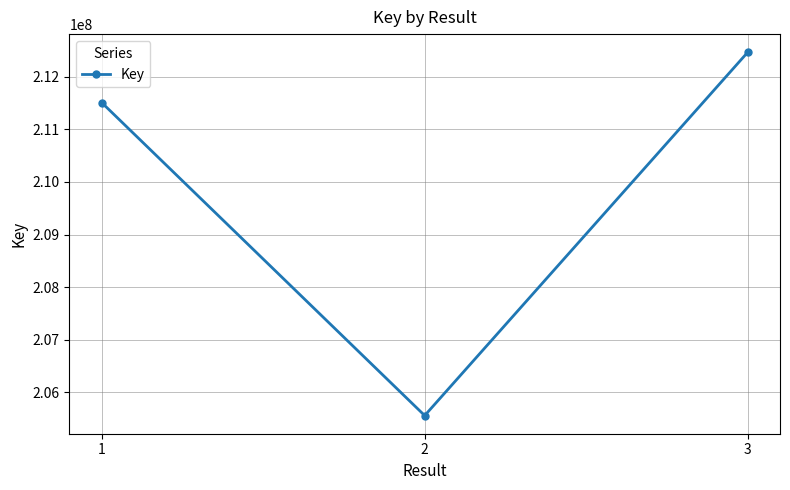

What is the value of the 2nd point from the left?

205557488